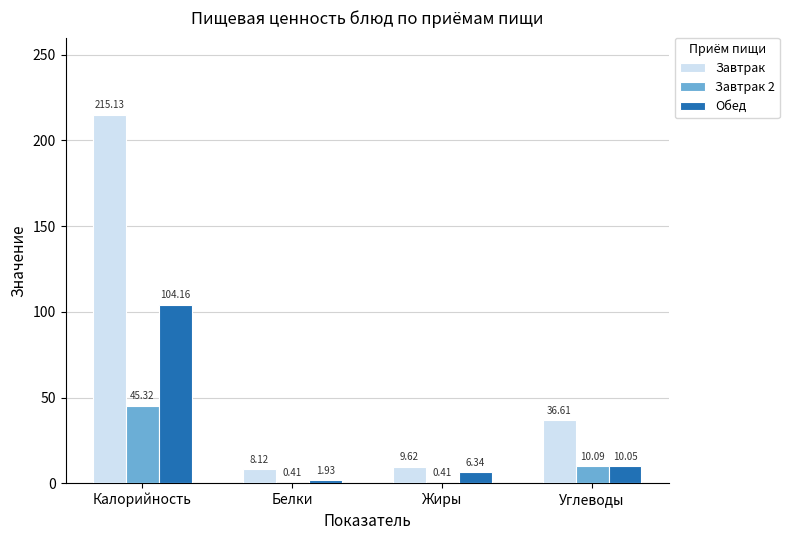

Which series changed the most between Калорийность and Жиры?

Завтрак